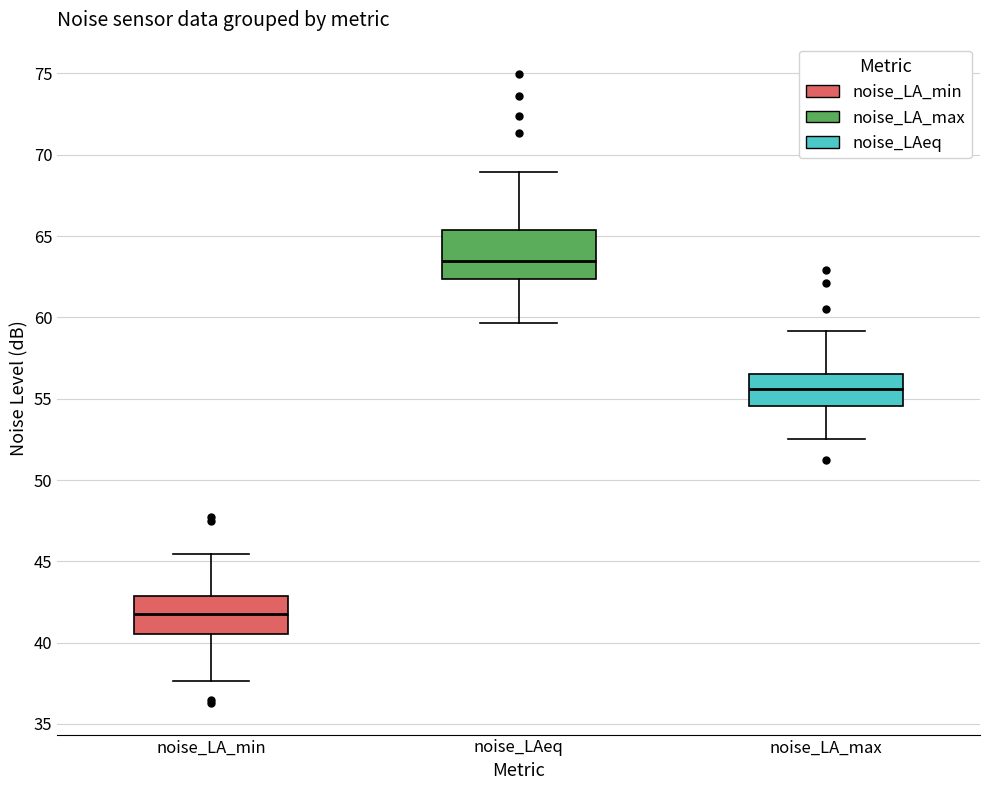

Which box's median line is the lowest?

noise_LA_min